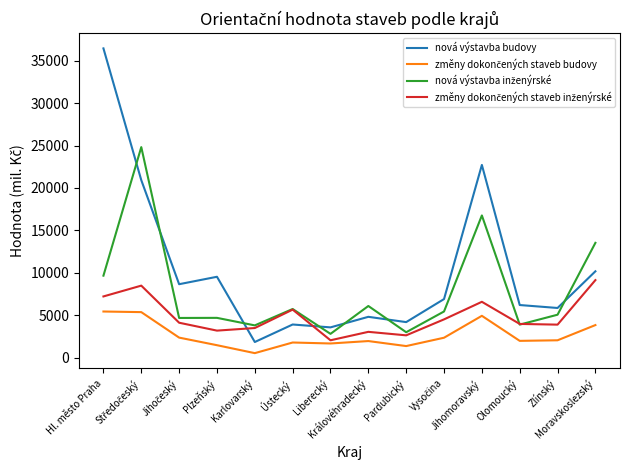

What is the maximum value shown in the chart?

36440